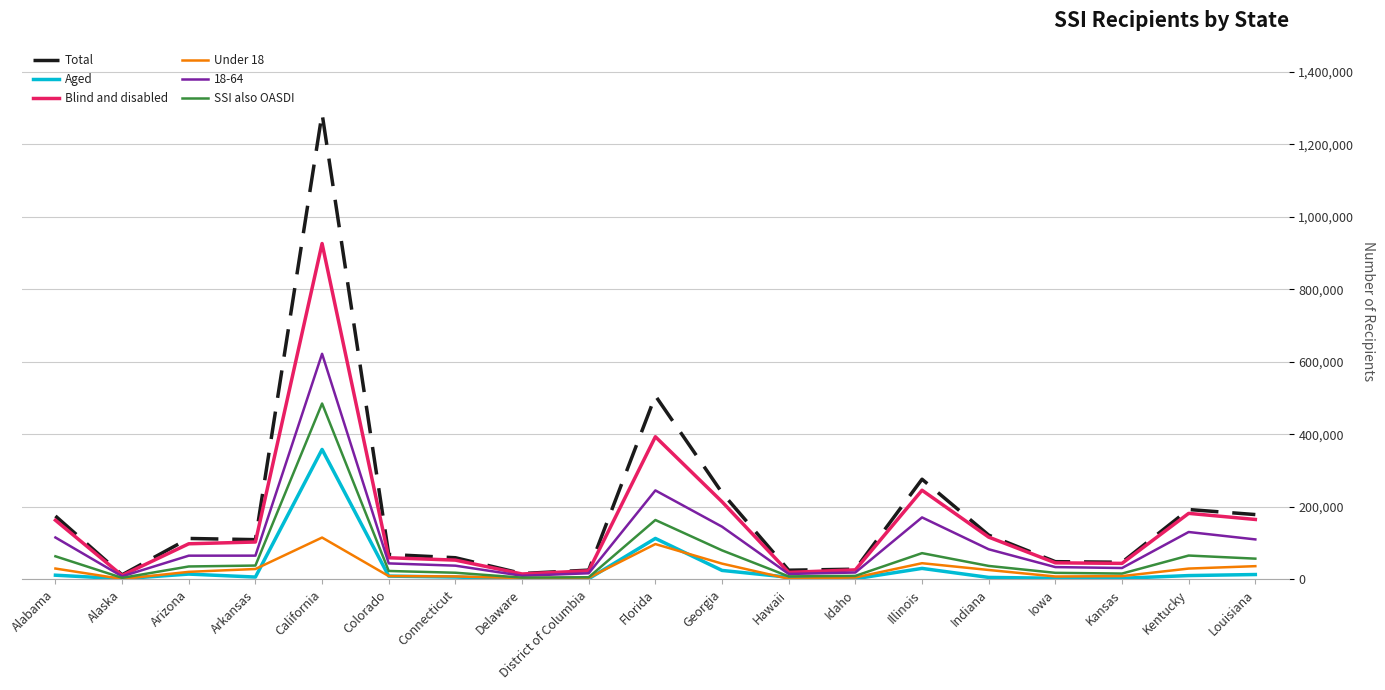

True or false: Under 18 has more than 2 interior local peaks.

True